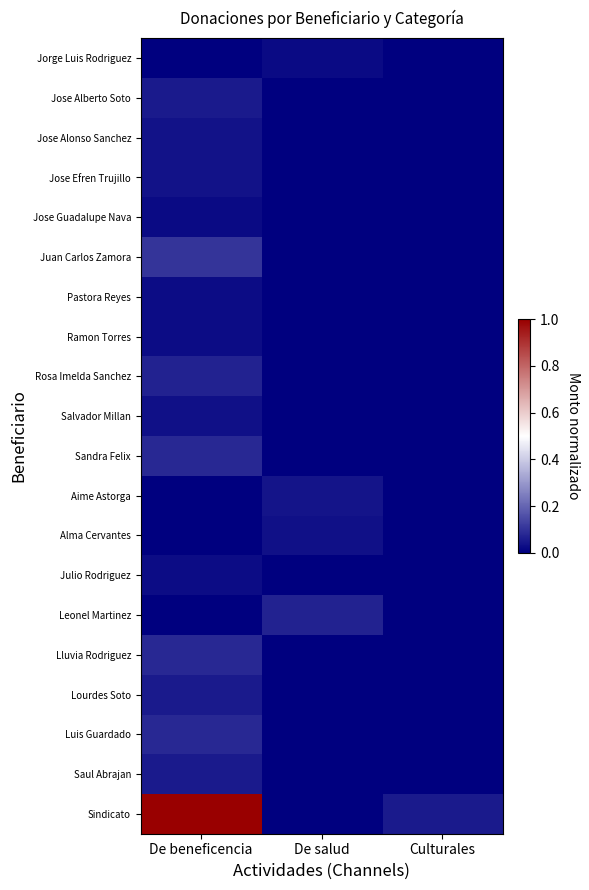

Which has a higher value, De beneficencia or Culturales?

De beneficencia